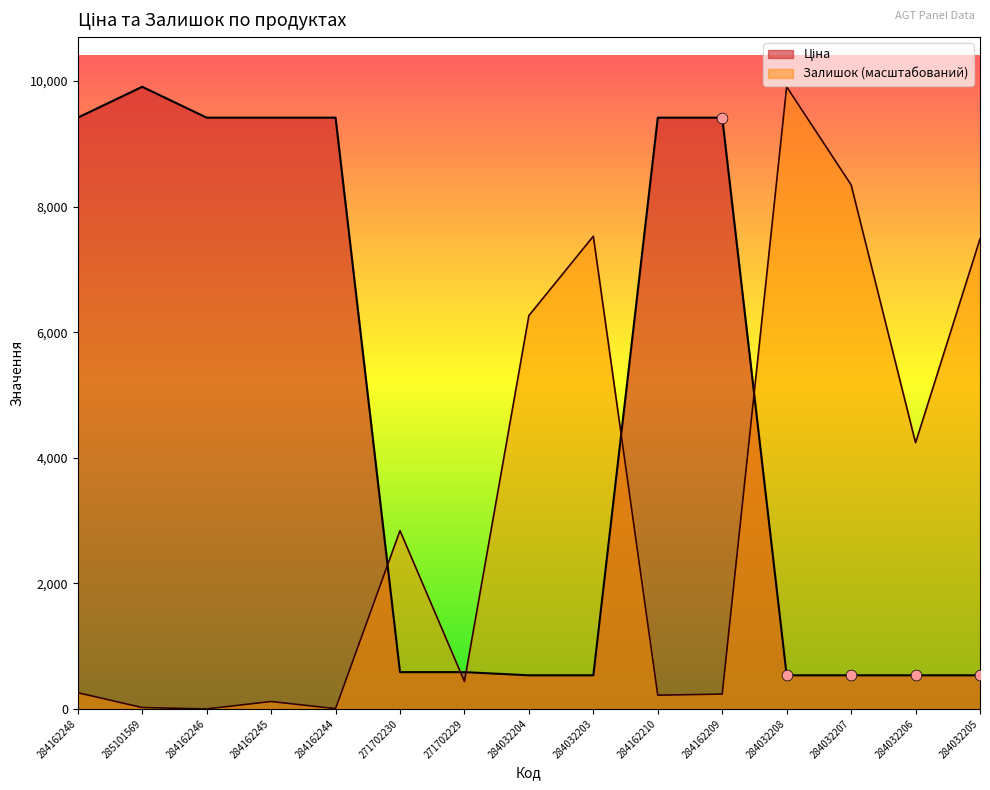

Which series has the largest Y range (max minus min)?

Залишок